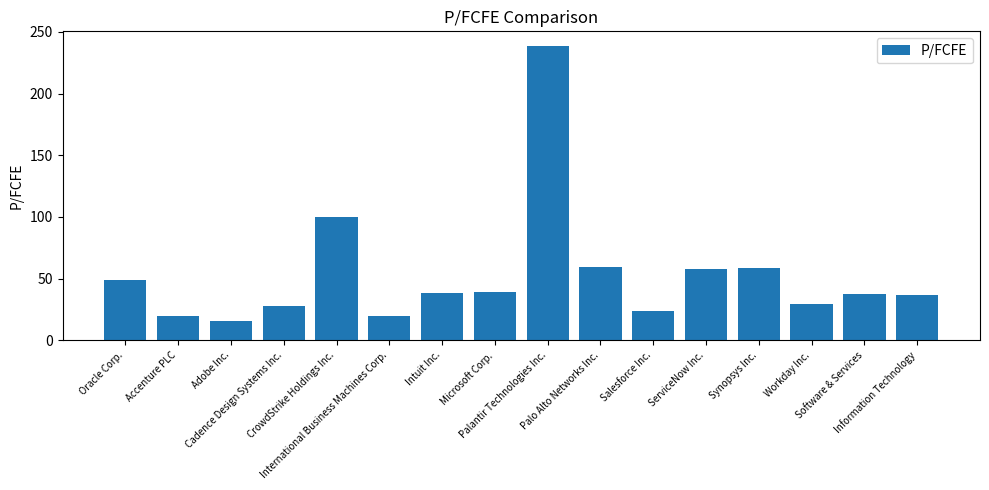

What is the difference between the second highest and minimum values?

84.0